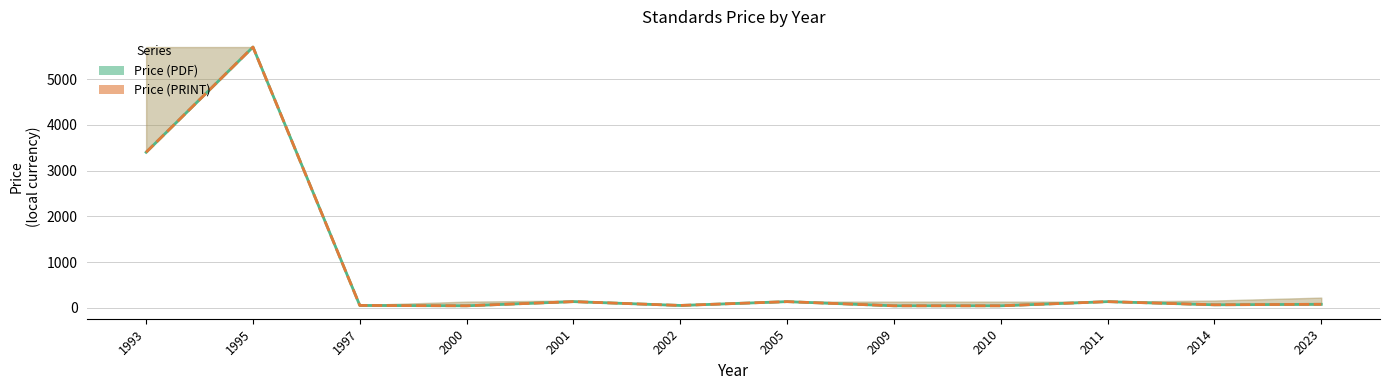

How many values in the Price (PRINT) series exceed 76?

5